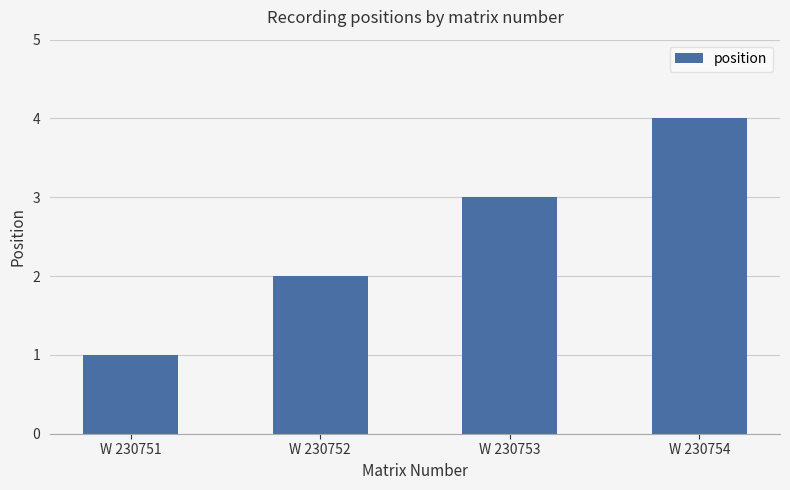

Count the number of data series in this chart.

1